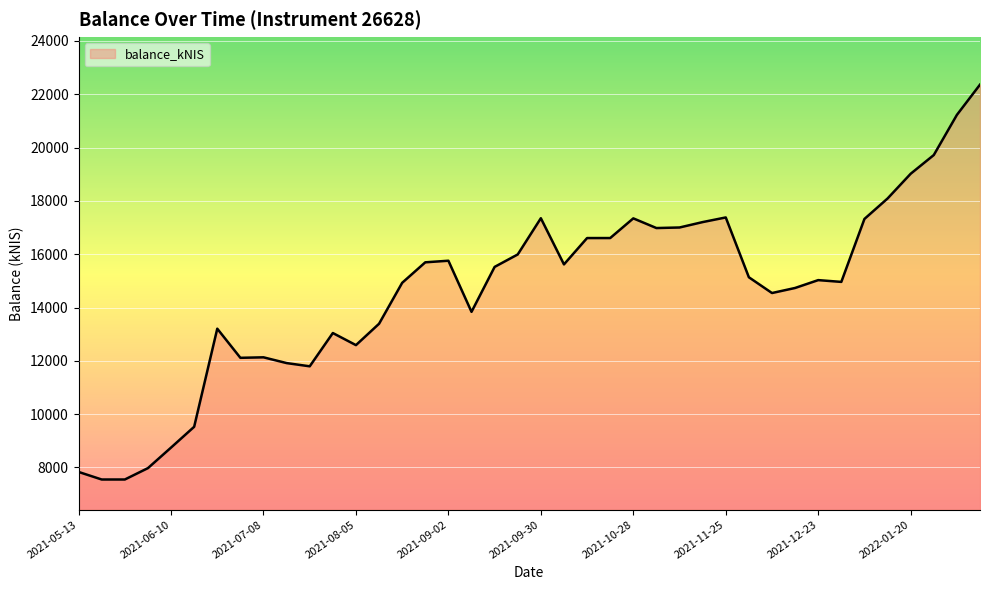

What is the greatest value displayed?

22361.9